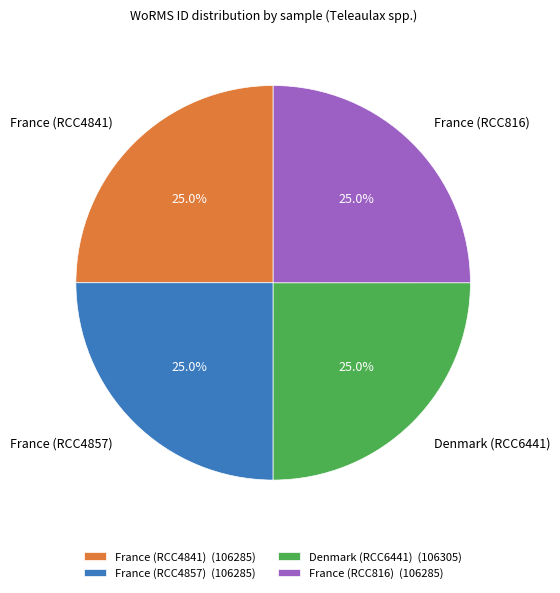

What percentage is the Denmark (RCC6441) slice, to the nearest percent?

25%